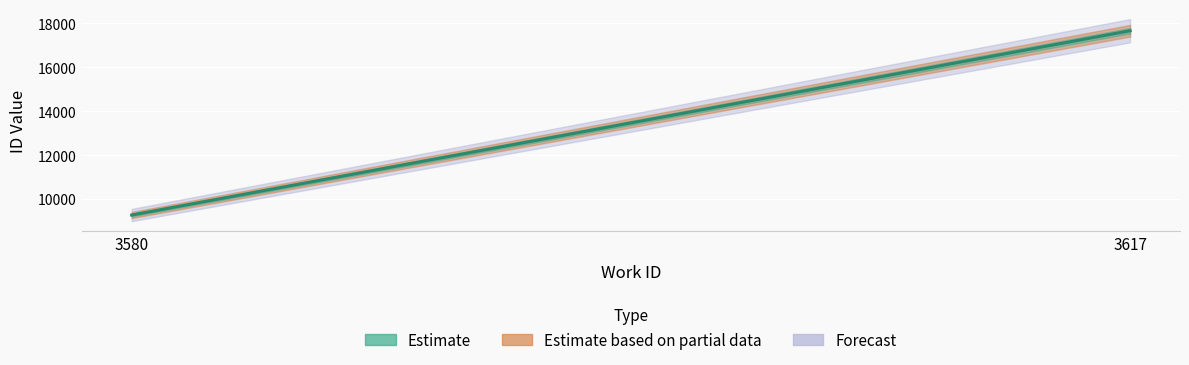

How many values are below 9267?

2